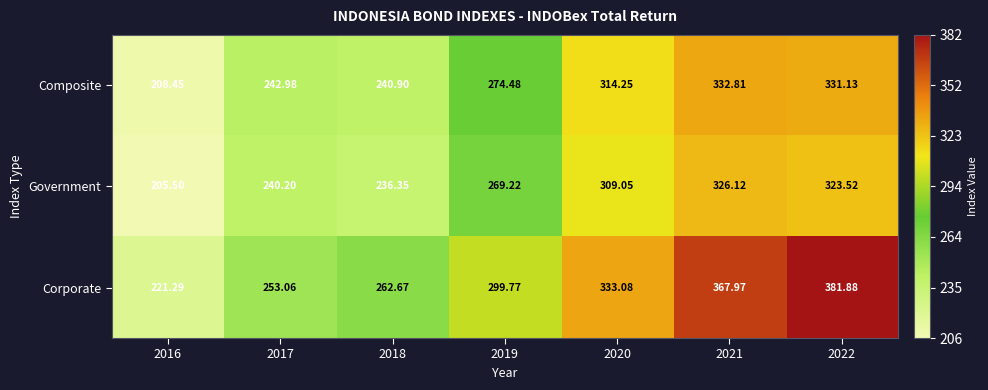

Rank the series by their maximum value, from lowest to highest.

Government, Composite, Corporate